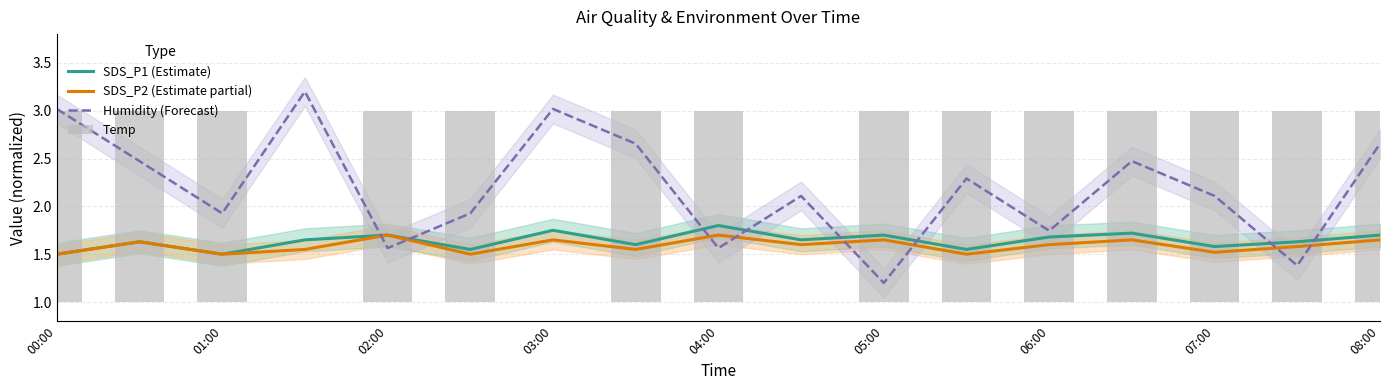

True or false: SDS_P2 (Estimate partial) has a value of 2.7 at 04:00.

False